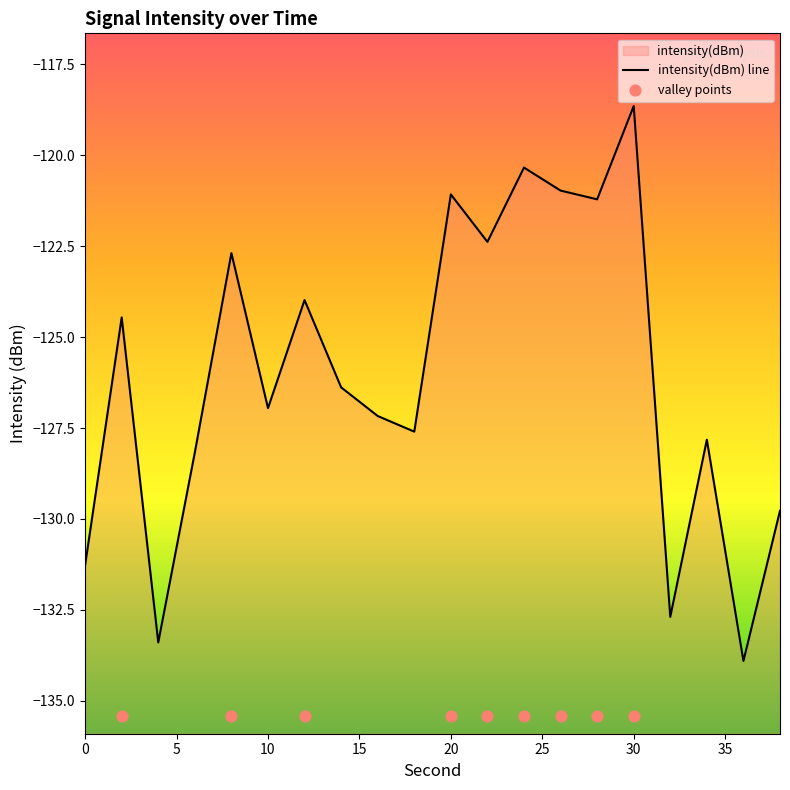

Between 18 and 6, which is larger?

18